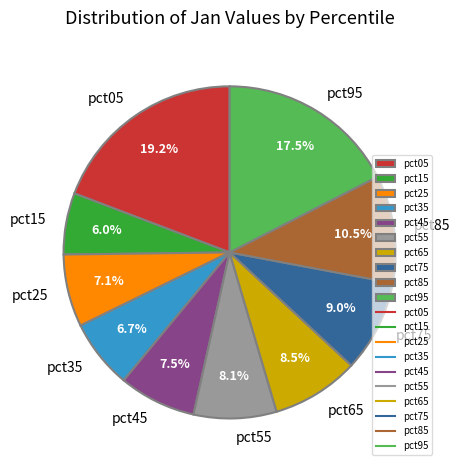

To the nearest percent, what is the combined percentage of pct65 and pct95?

26%